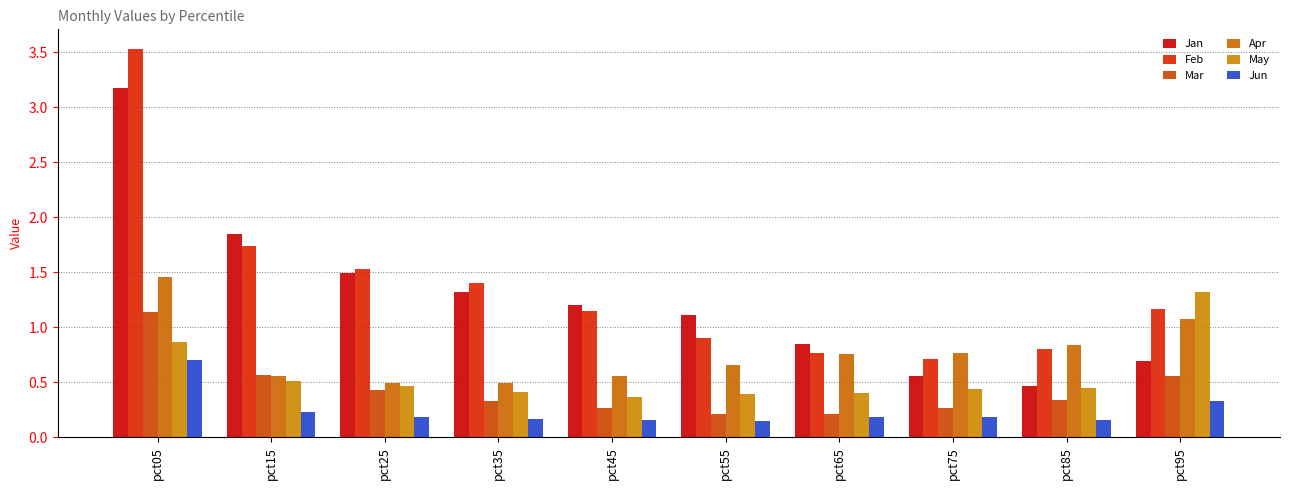

Which series has the widest spread of values?

Feb